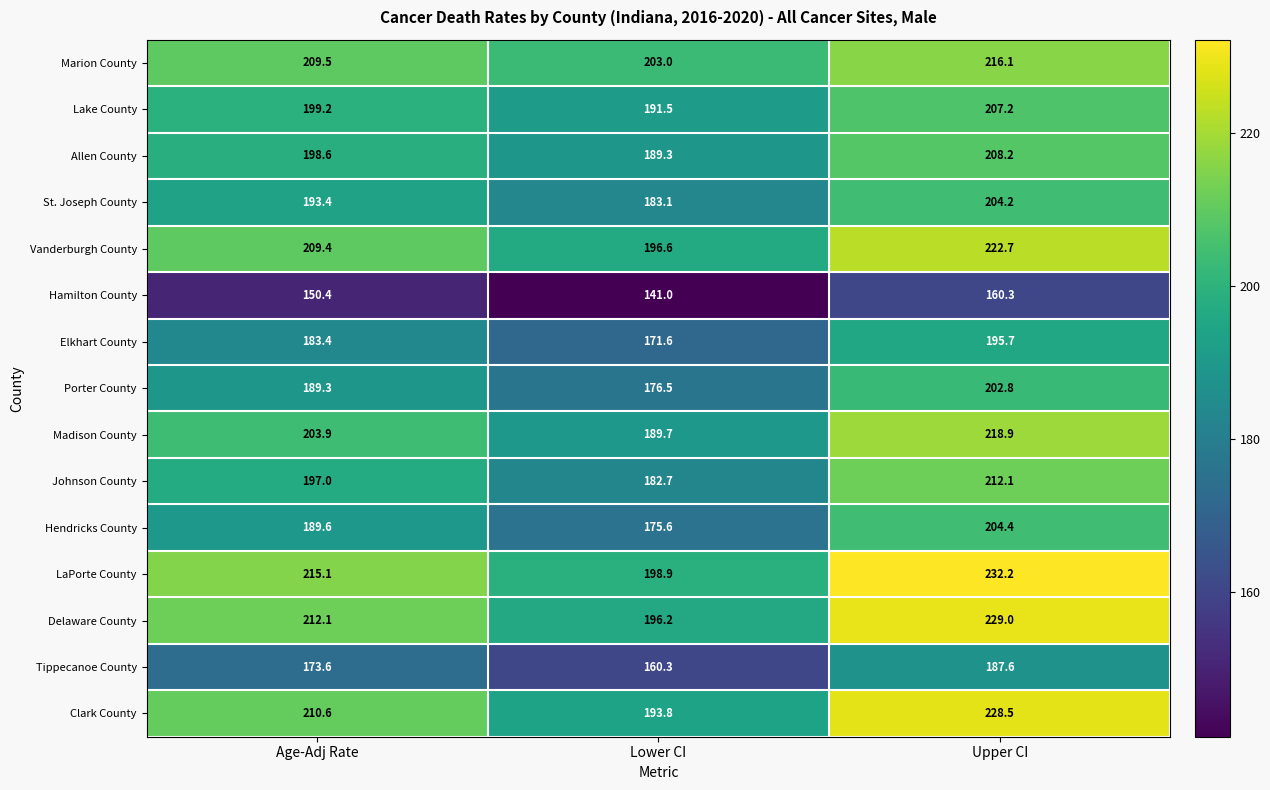

Count the number of categories in the chart.

3